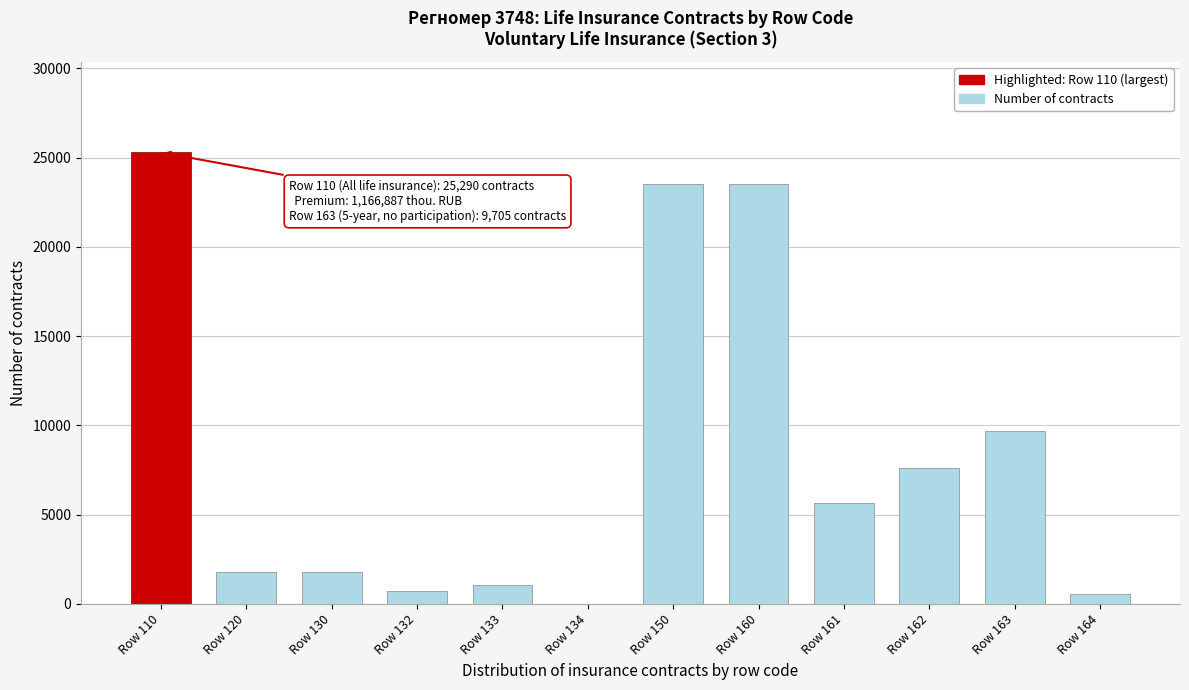

Reading right to left, list all the values displayed in this chart.

Row 164=559	Row 163=9705	Row 162=7632	Row 161=5629	Row 160=23525	Row 150=23525	Row 134=3	Row 133=1050	Row 132=712	Row 130=1765	Row 120=1765	Row 110=25290